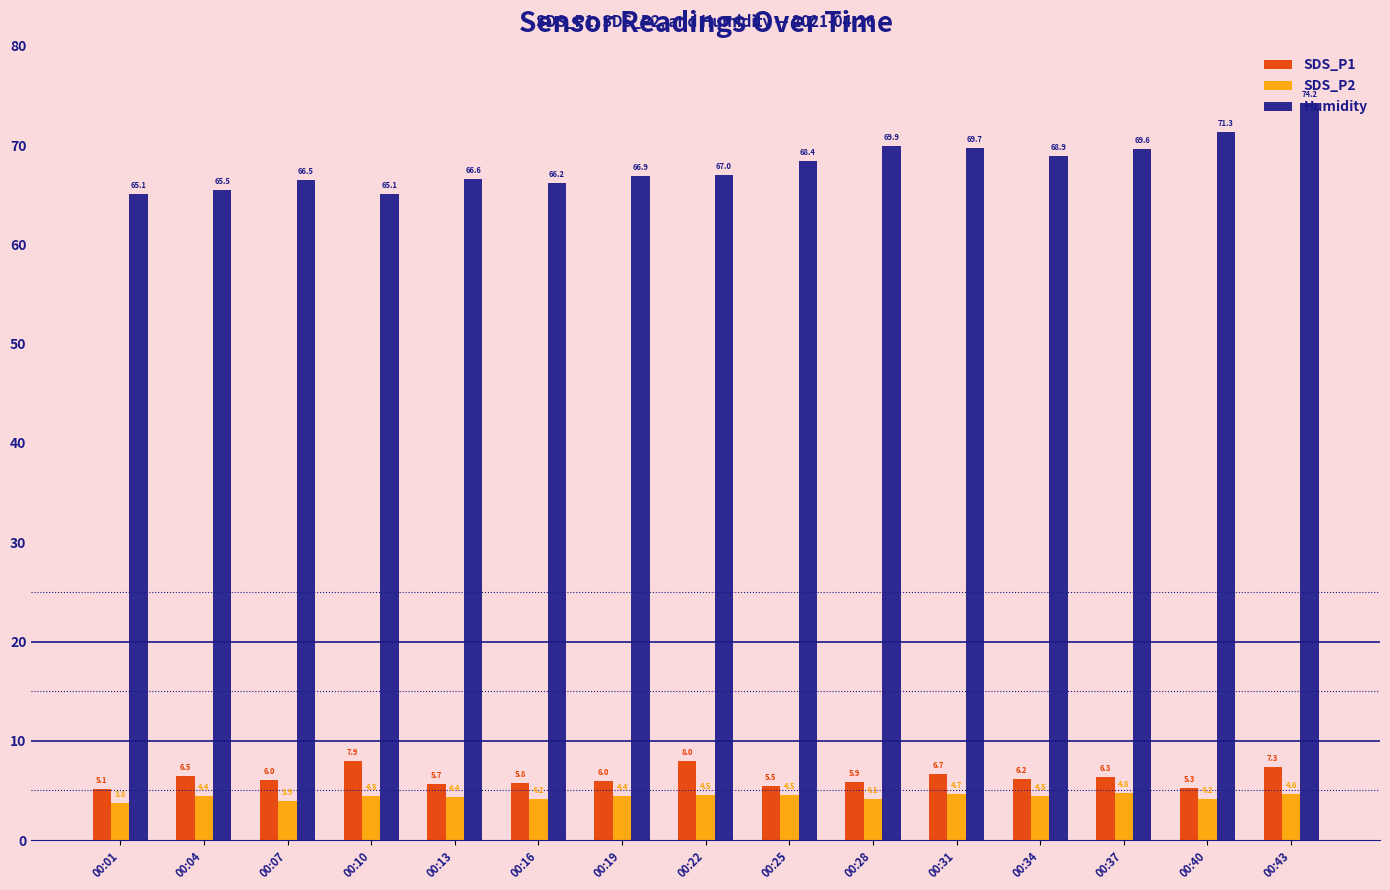

How many bars are there in total?

45